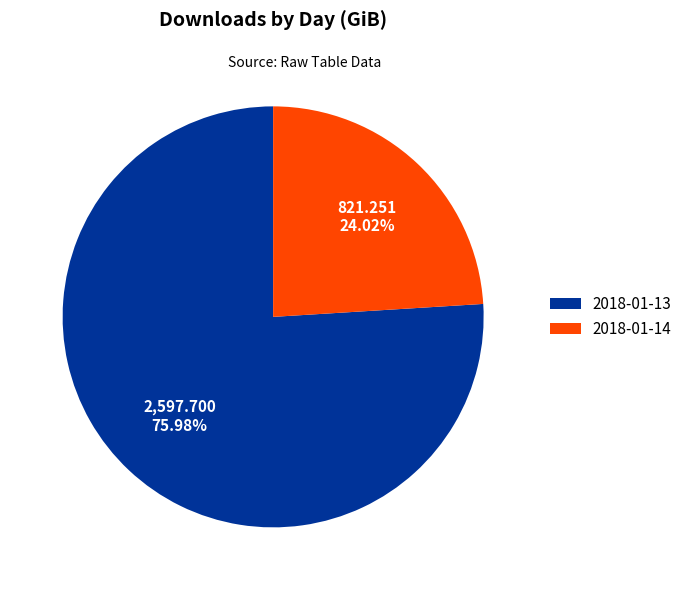

To the nearest percent, what is the combined percentage of 2018-01-14 and 2018-01-13?

100%